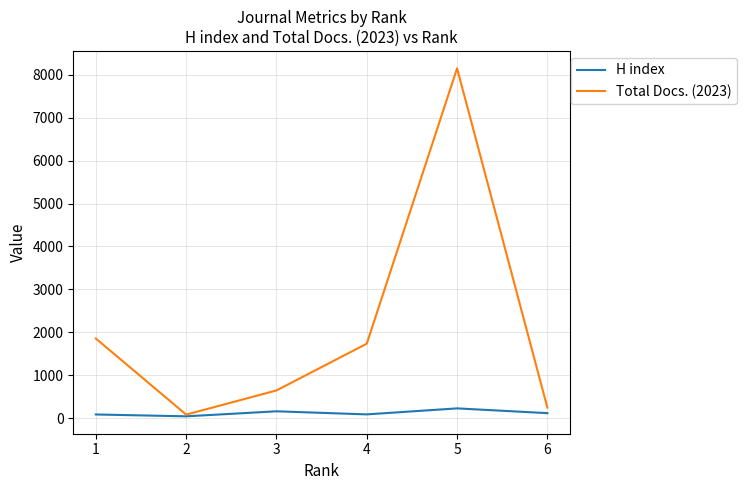

The value of Total Docs. (2023) at 3 is 645. True or false?

True